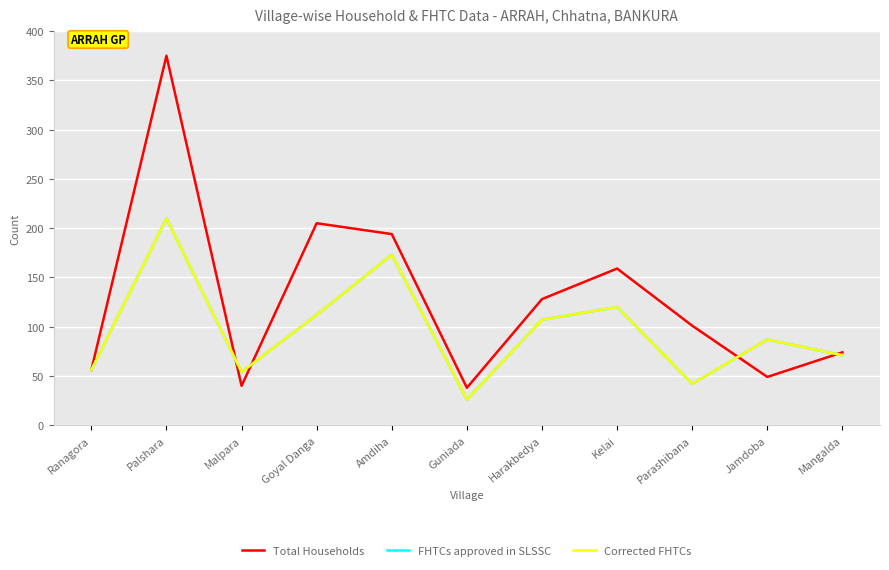

At how many categories does at least one series exceed 145?

4